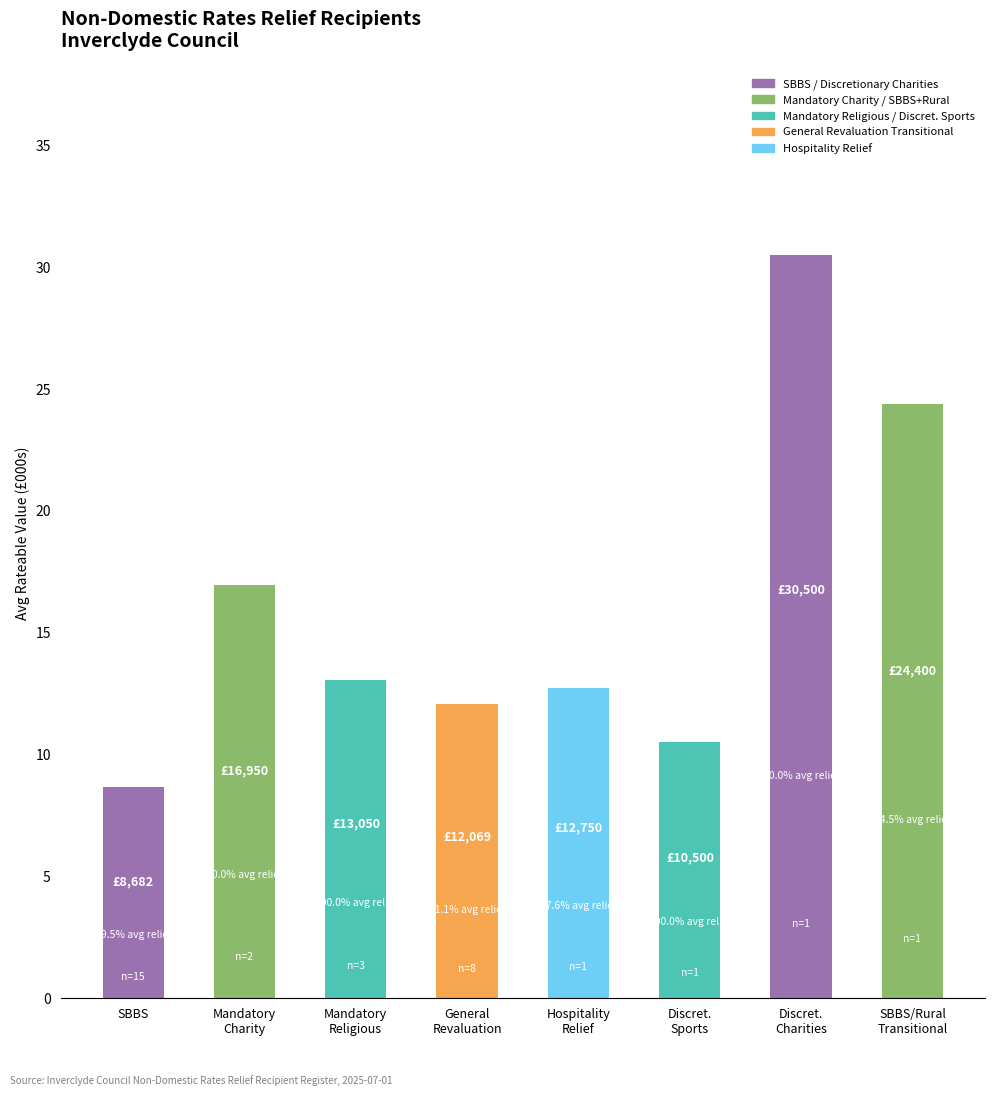

What is the minimum value shown in the chart?

8.7